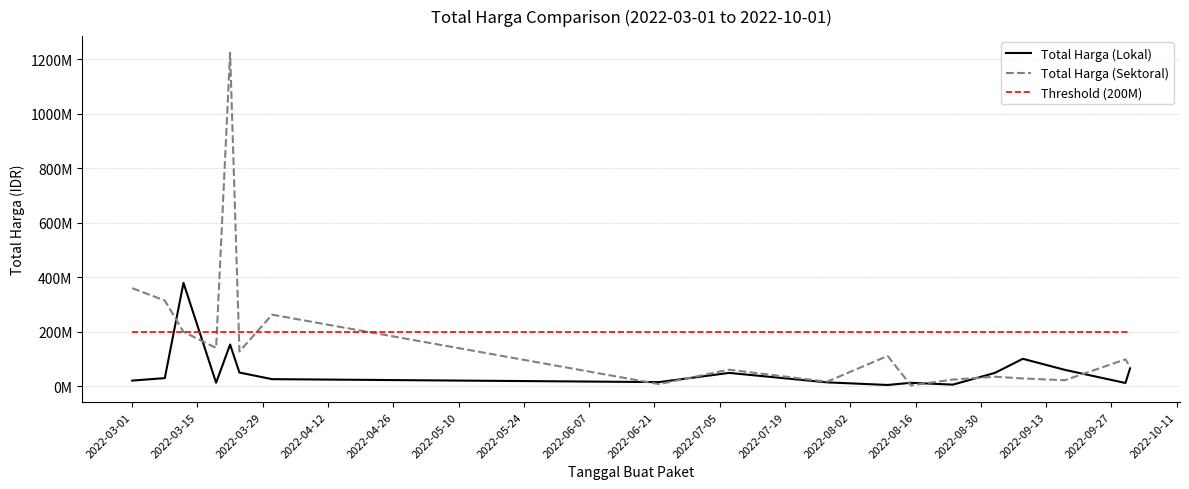

At how many categories does at least one series exceed 228645042?

5